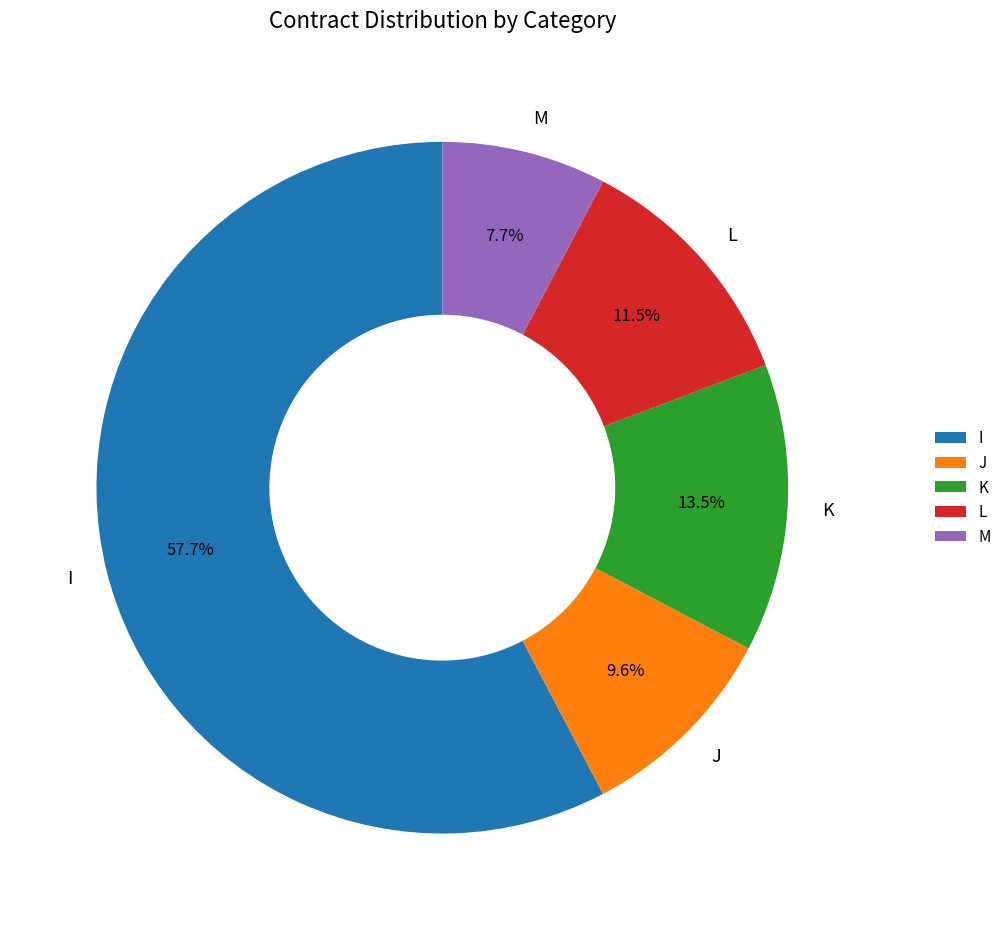

The I slice represents 58% of the pie. True or false?

True